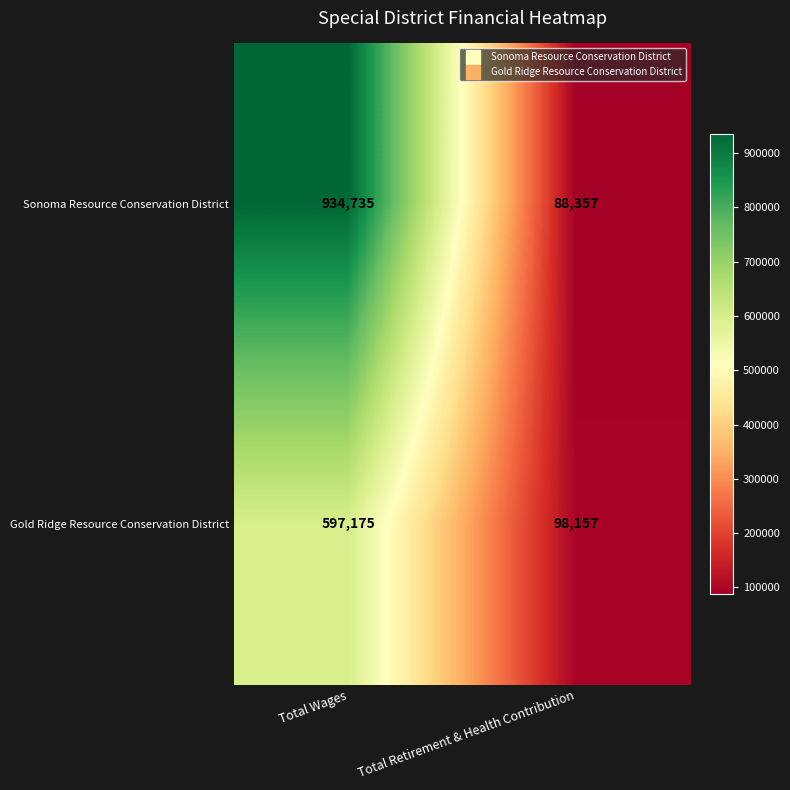

List the series in order of their overall mean, highest first.

Sonoma Resource Conservation District, Gold Ridge Resource Conservation District